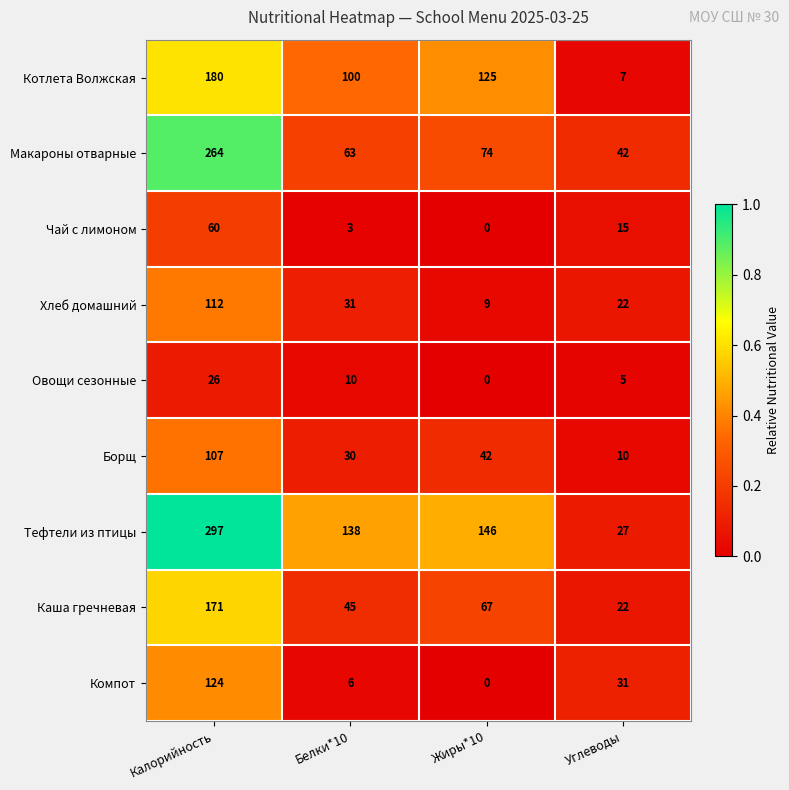

List the labels in order of Чай с лимоном value, smallest first.

Жиры*10, Белки*10, Углеводы, Калорийность